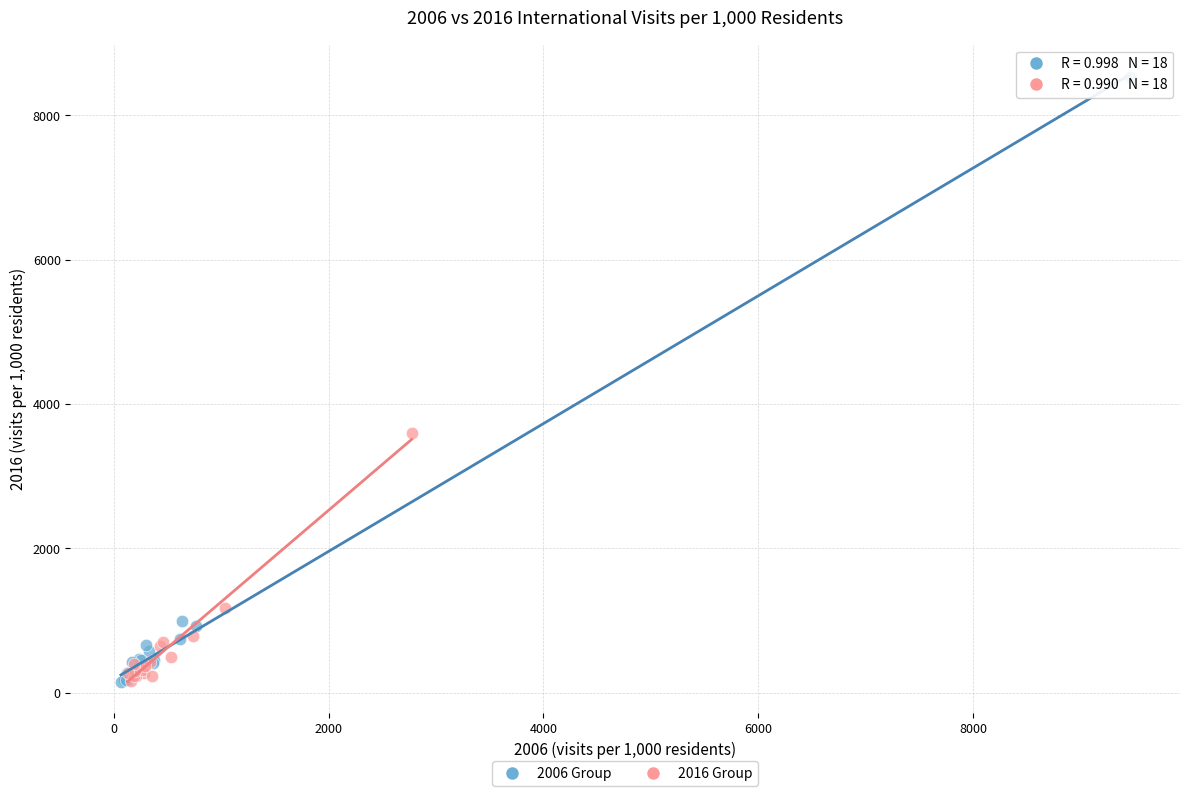

Which series has the largest Y range (max minus min)?

2006 Group